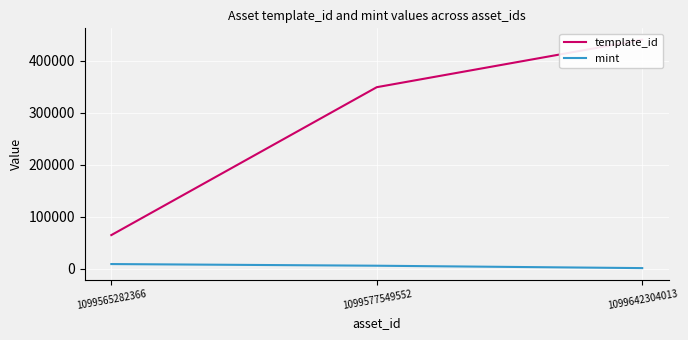

What is the value of the mint point at the 2nd from the left?

5671